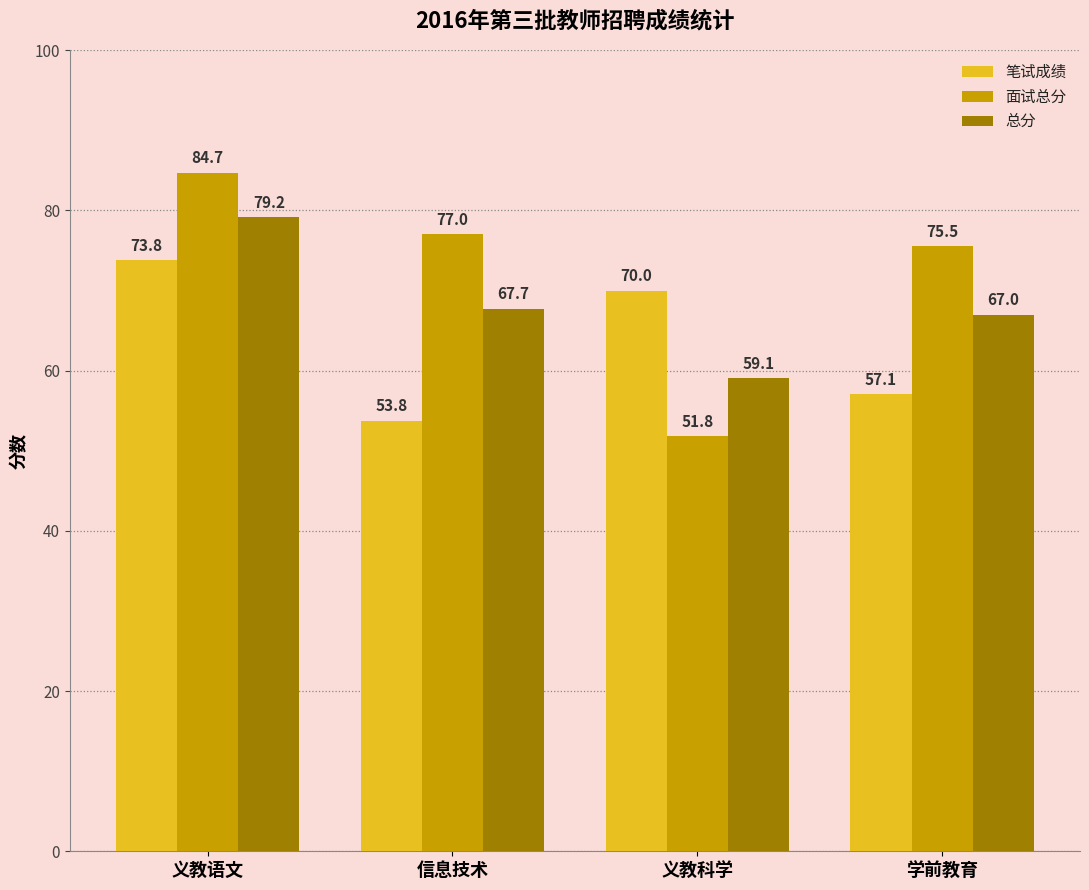

What is the difference between the maximum and second lowest values in the 总分 series?

12.2